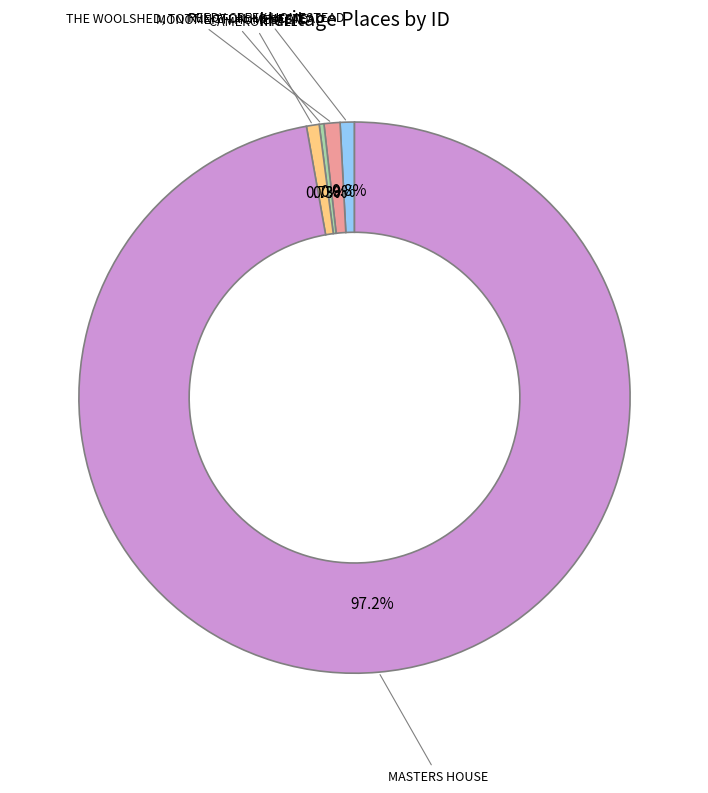

Is there a majority slice in this chart?

Yes